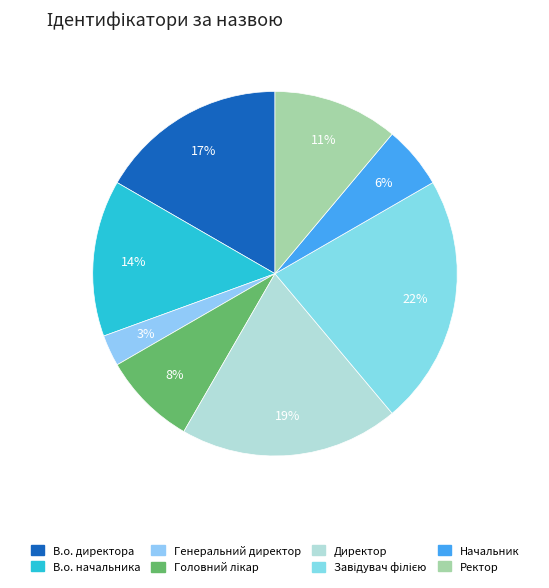

To the nearest percent, what percentage of the pie is В.о. директора?

17%